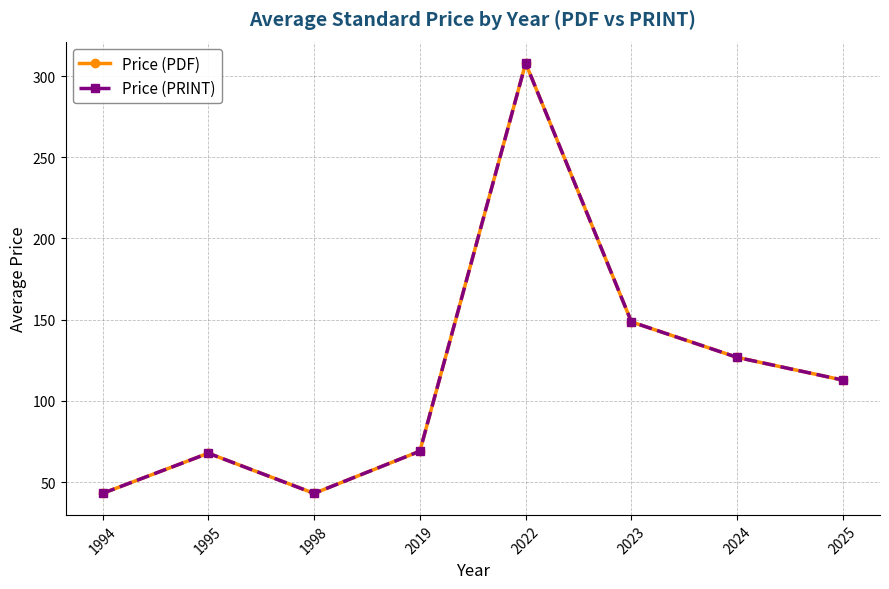

What is the sum of all Price (PDF) values?

918.9